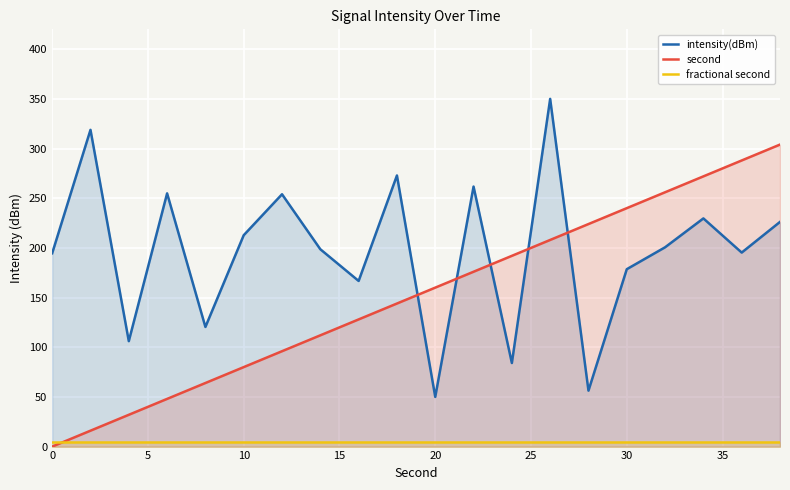

What is the average value of the fractional second series?

5.0